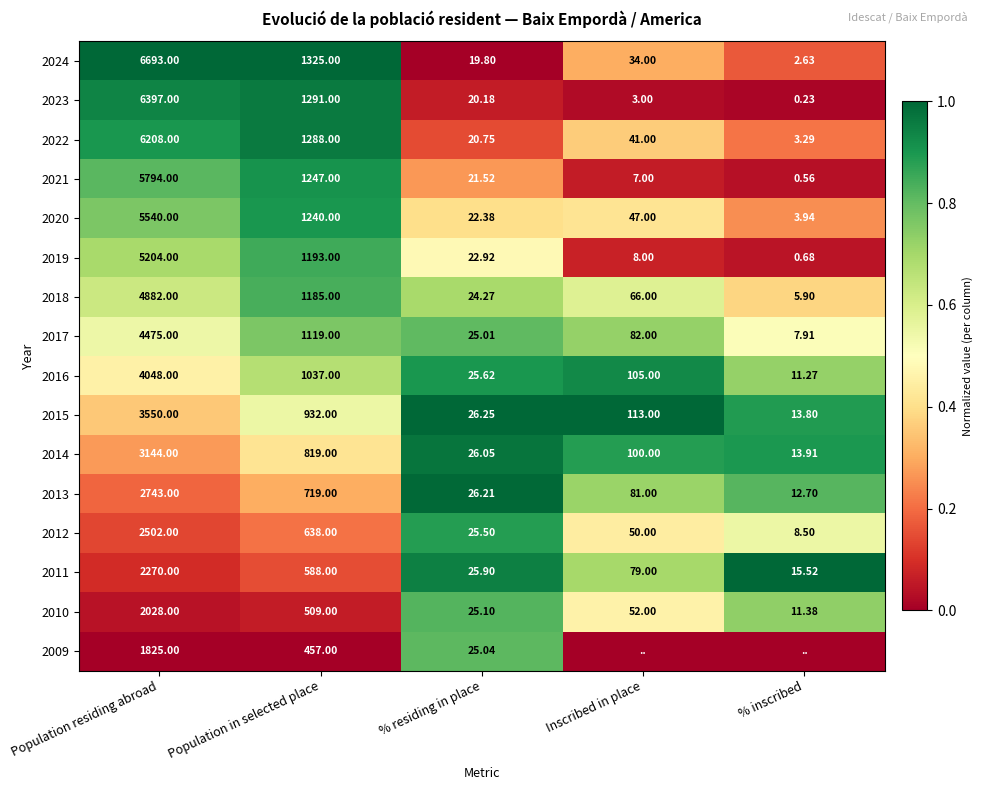

Rank the categories by 2012 value from lowest to highest.

% inscribed, % residing in place, Inscribed in place, Population in selected place, Population residing abroad